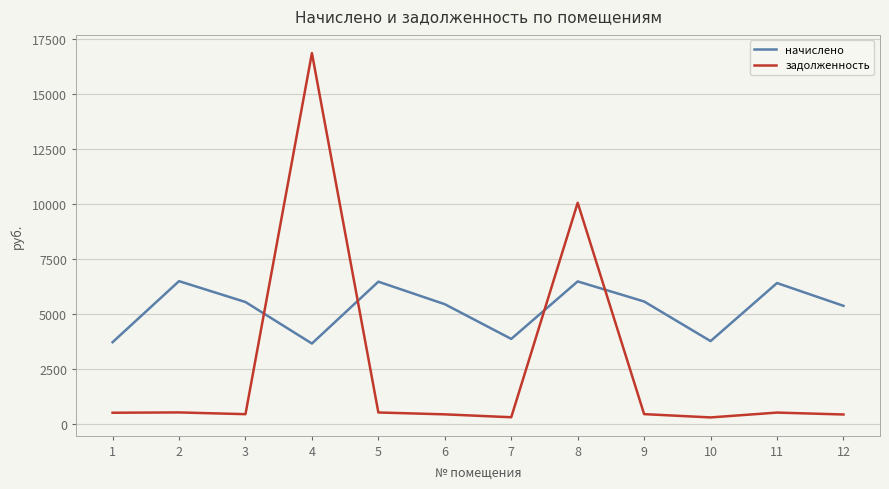

Does the chart display data point markers on the line(s)?

No